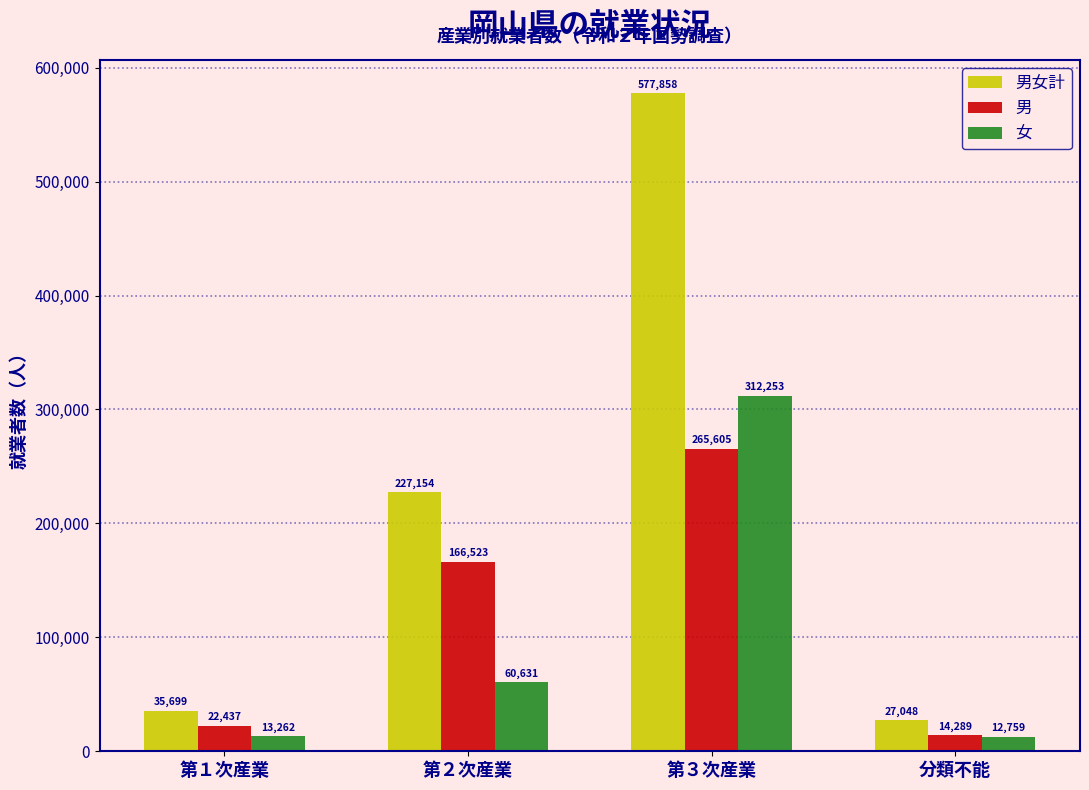

Reading left to right, extract all data points from this chart.

男女計: 第１次産業=35699	第２次産業=227154	第３次産業=577858	分類不能=27048
男: 第１次産業=22437	第２次産業=166523	第３次産業=265605	分類不能=14289
女: 第１次産業=13262	第２次産業=60631	第３次産業=312253	分類不能=12759